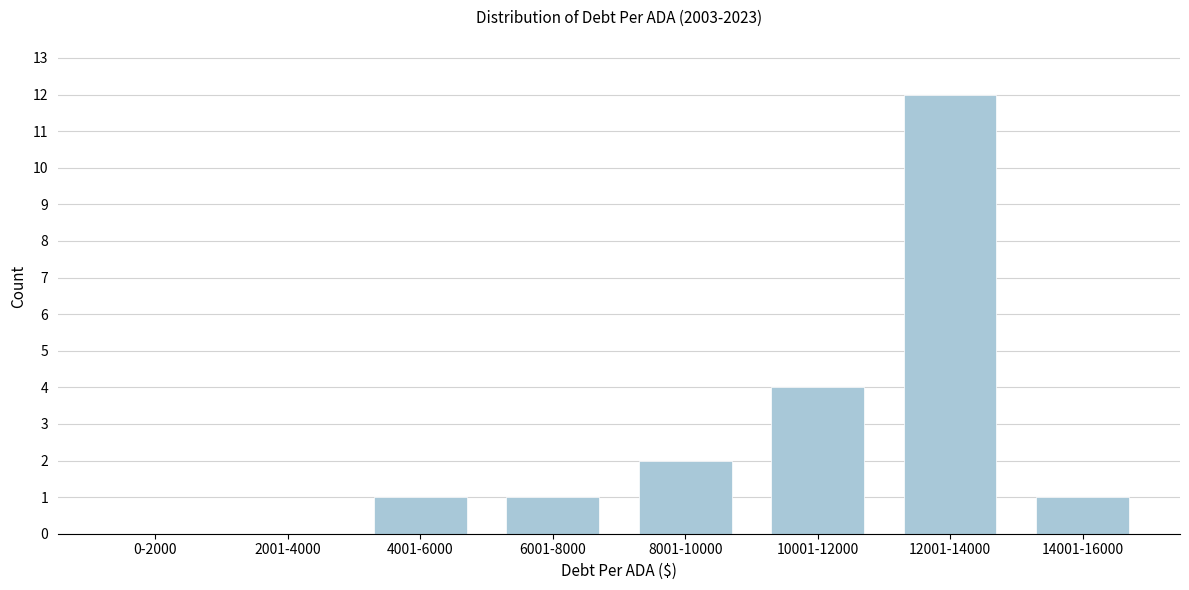

Reading right to left, transcribe all the data shown in this chart.

14001-16000=1	12001-14000=12	10001-12000=4	8001-10000=2	6001-8000=1	4001-6000=1	2001-4000=0	0-2000=0